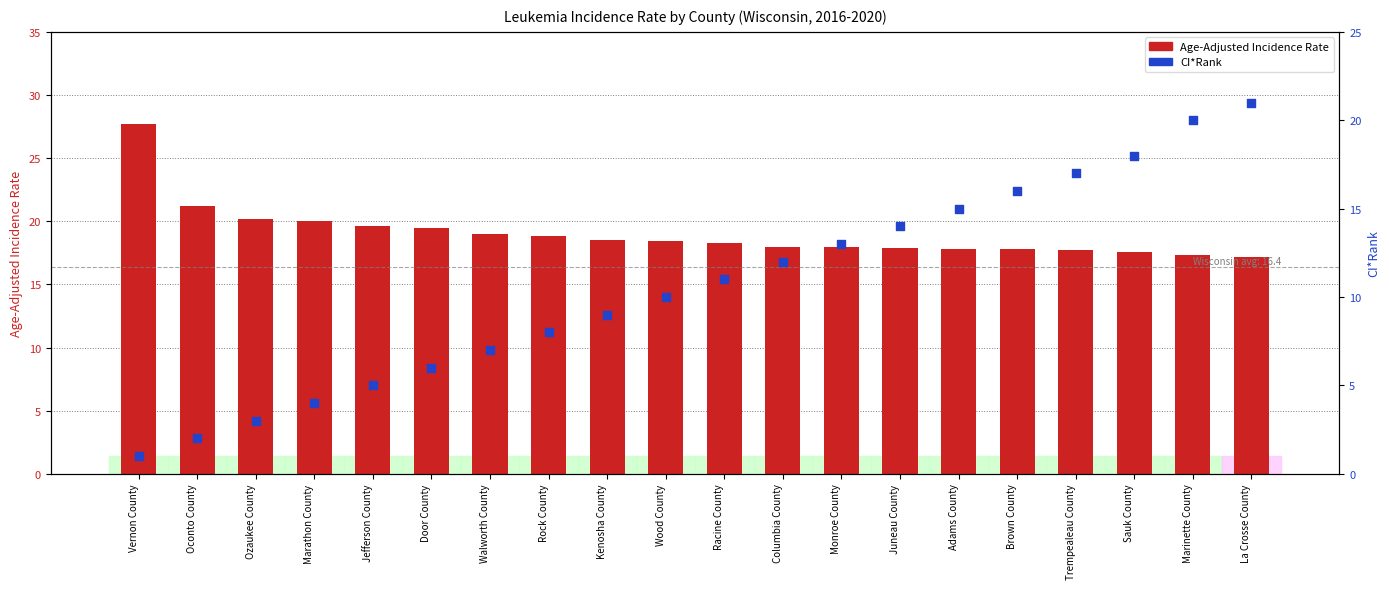

Which series has the largest total across all categories?

Age-Adjusted Incidence Rate